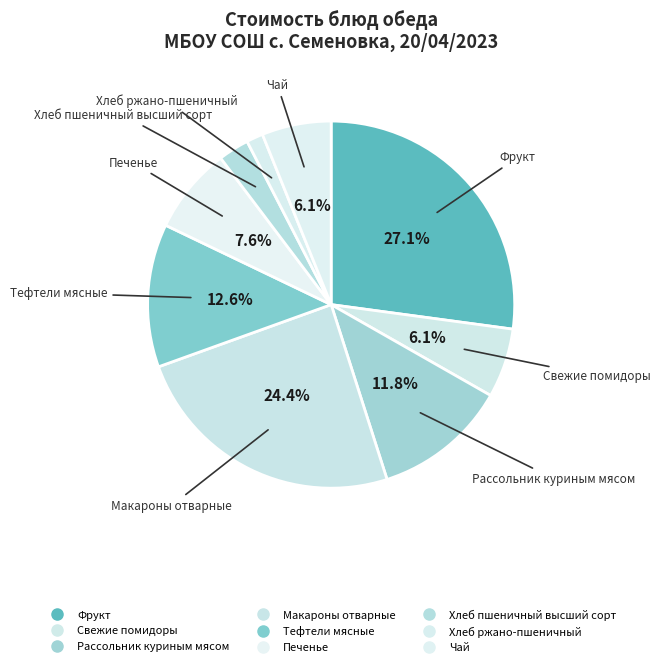

To the nearest percent, what portion does Тефтели мясные represent?

13%